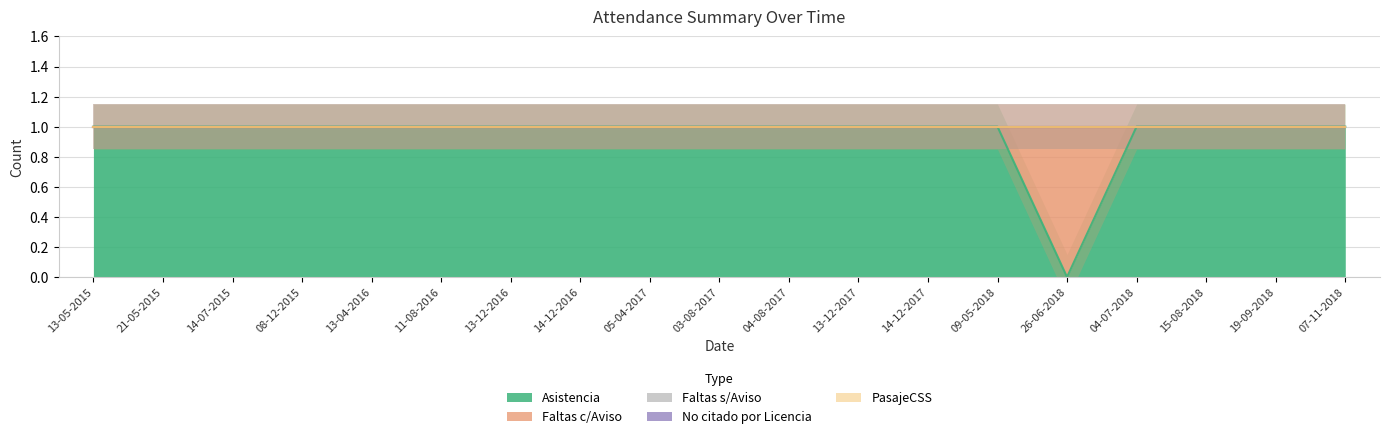

List the labels in order of Faltas s/Aviso value, largest first.

13-05-2015, 21-05-2015, 14-07-2015, 08-12-2015, 13-04-2016, 11-08-2016, 13-12-2016, 14-12-2016, 05-04-2017, 03-08-2017, 04-08-2017, 13-12-2017, 14-12-2017, 09-05-2018, 26-06-2018, 04-07-2018, 15-08-2018, 19-09-2018, 07-11-2018